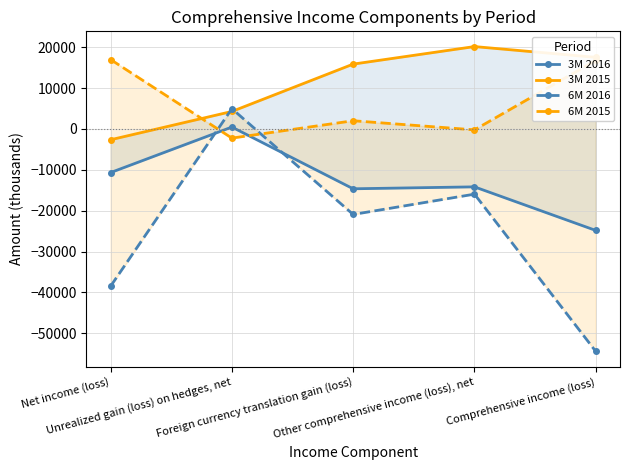

What is the difference between the maximum and minimum values in the 6M 2016 series?

59421